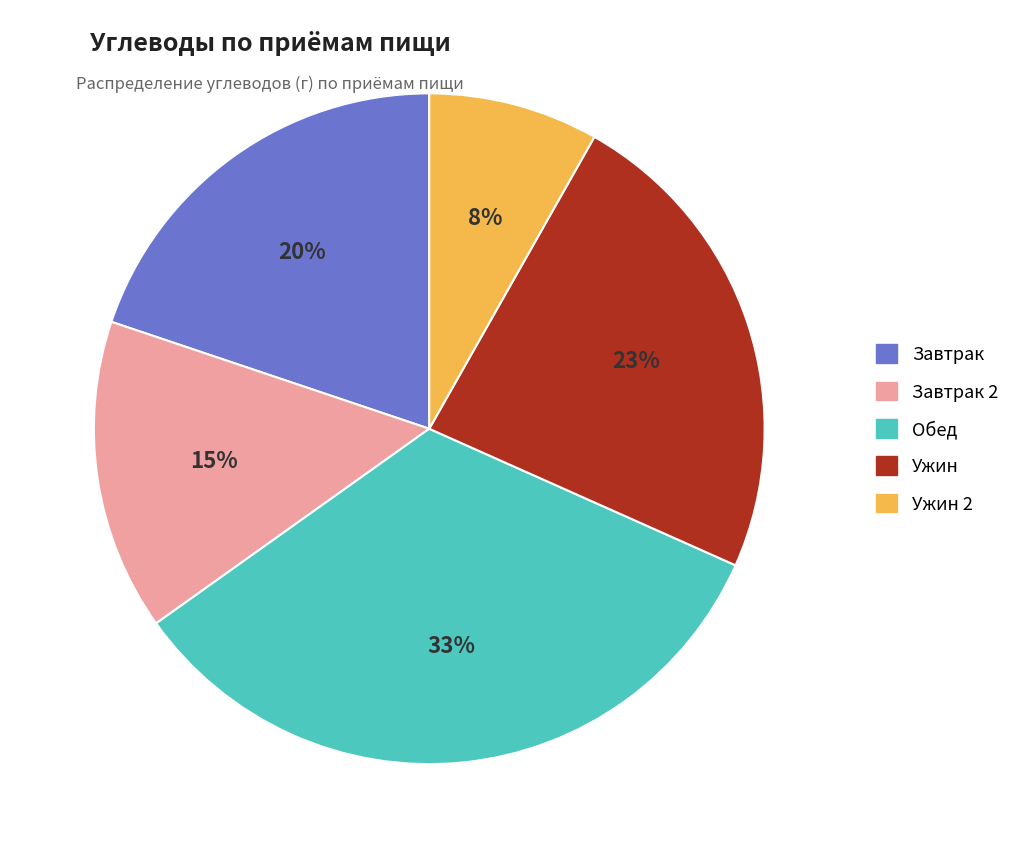

To the nearest percent, what is the difference between the largest and smallest slice percentages?

25%